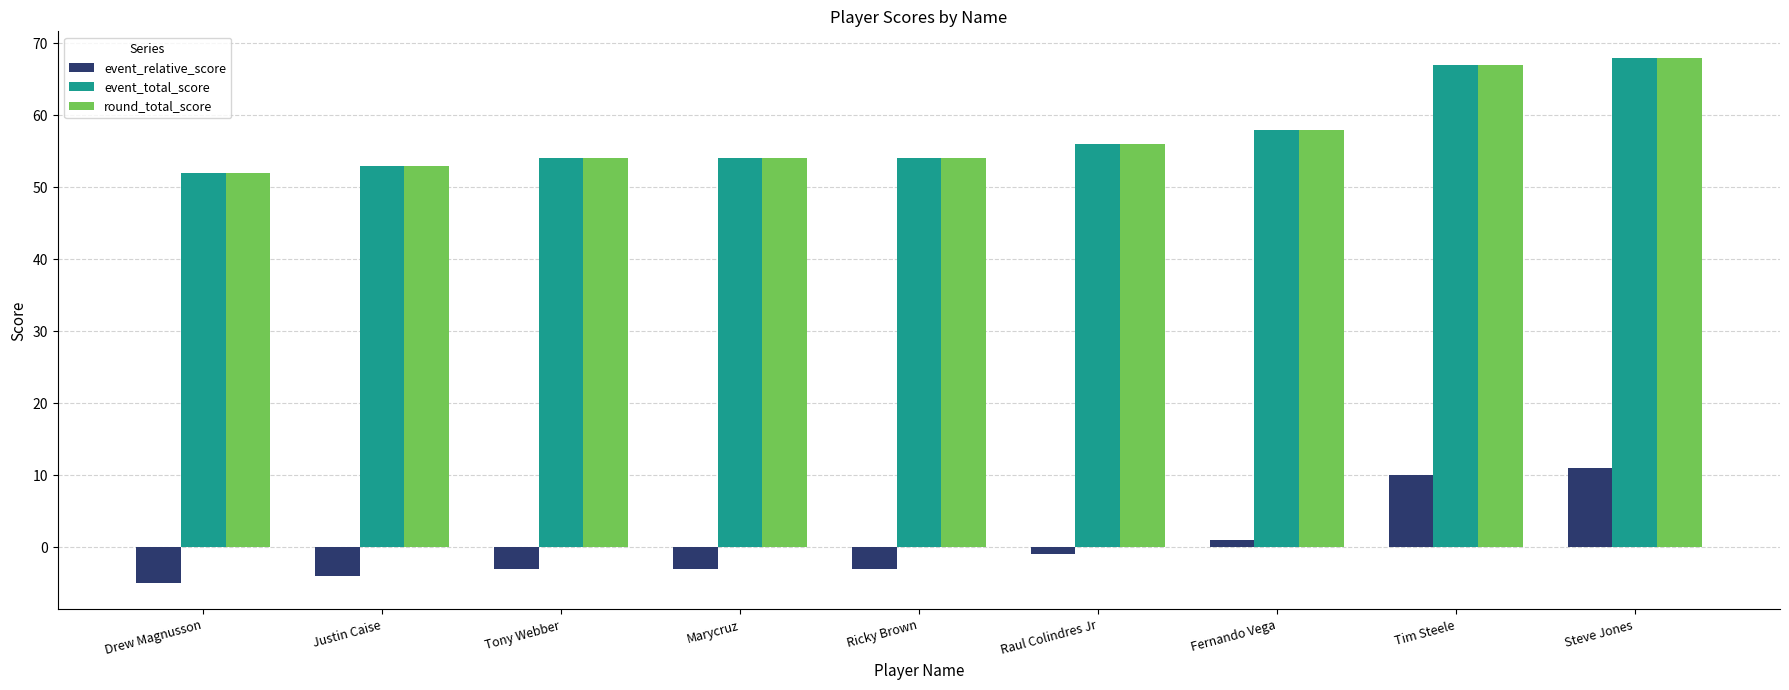

What is the value of the round_total_score bar at the 4th from the left?

54